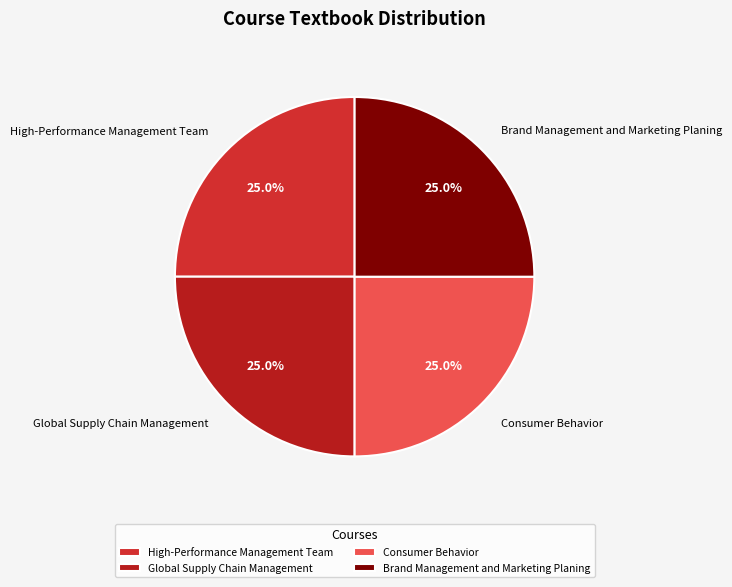

To the nearest percent, what is the difference between the Consumer Behavior and High-Performance Management Team slice percentages?

0%